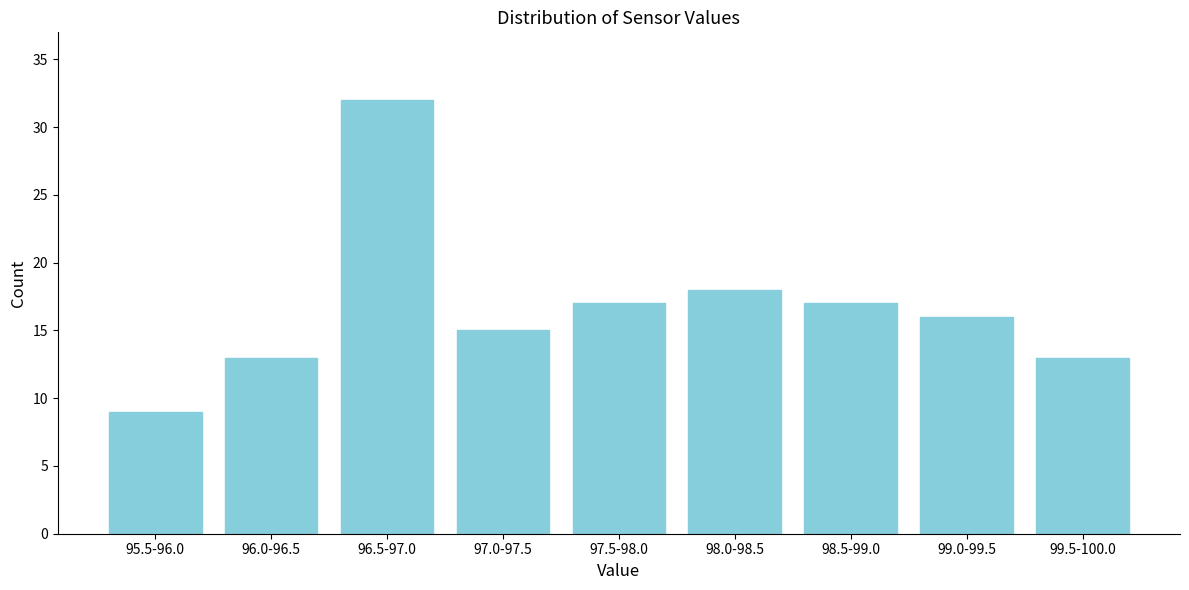

Reading left to right, transcribe all the data shown in this chart.

95.5-96.0=9	96.0-96.5=13	96.5-97.0=32	97.0-97.5=15	97.5-98.0=17	98.0-98.5=18	98.5-99.0=17	99.0-99.5=16	99.5-100.0=13